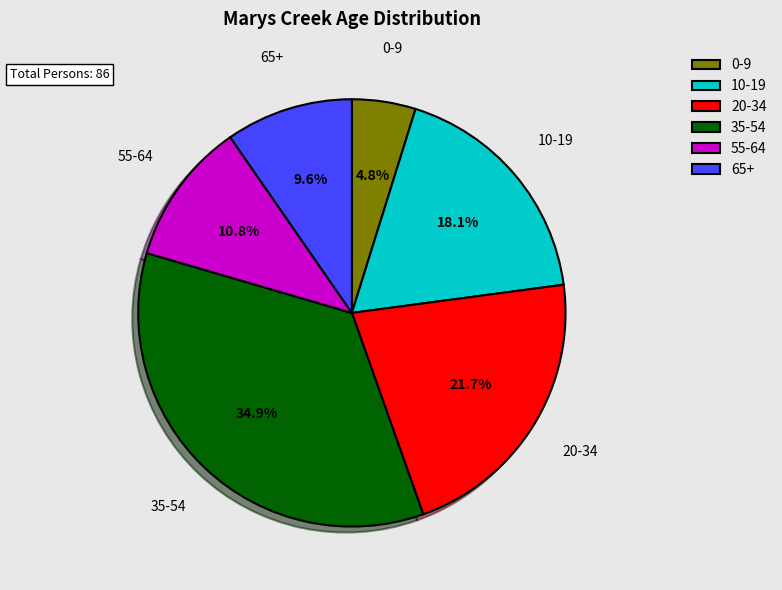

Is there a majority slice in this chart?

No